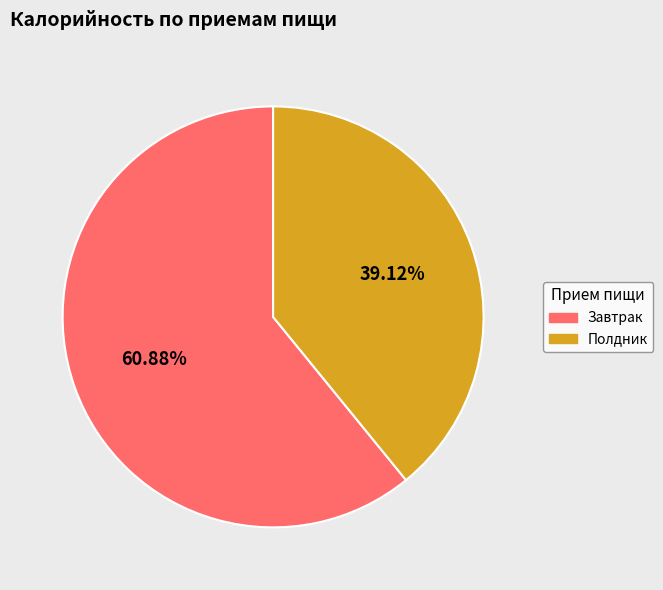

To the nearest percent, what portion does Полдник represent?

39%